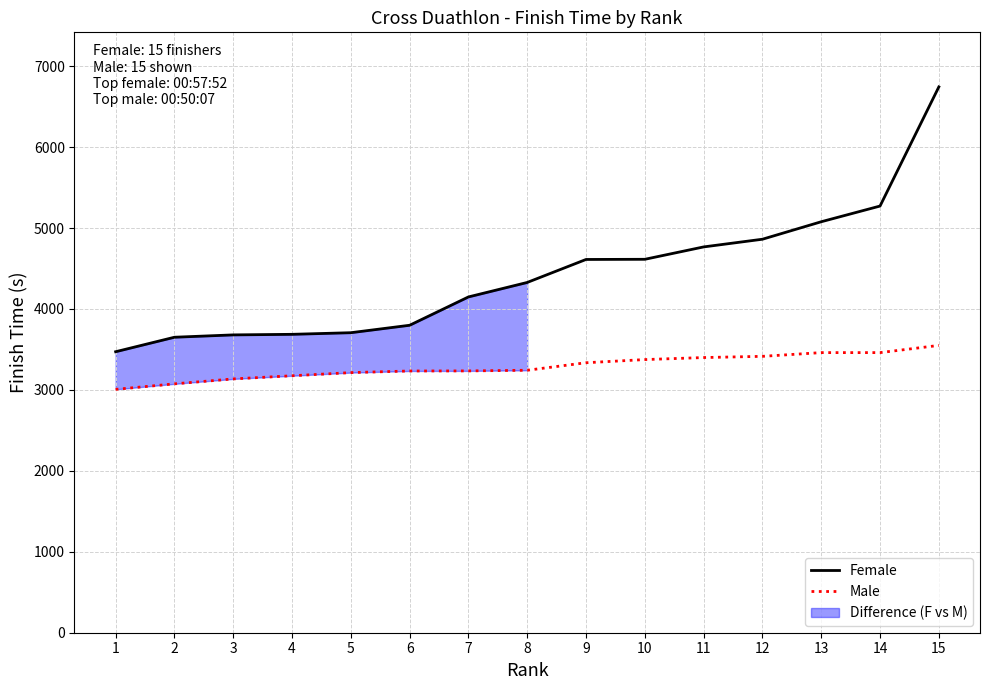

What is the total value across all series at 11?

8167